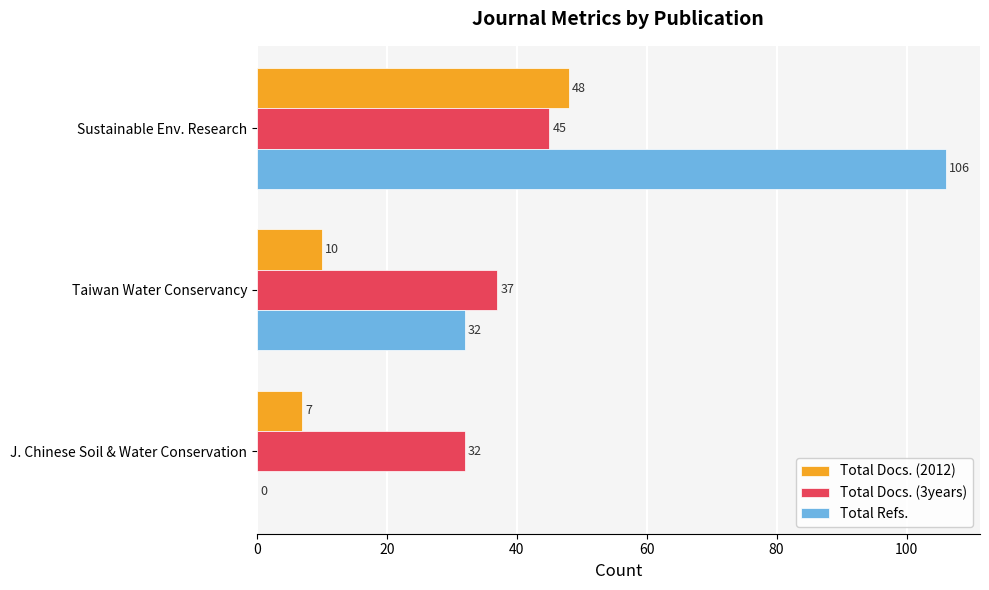

Which series has the widest spread of values?

Total Refs.